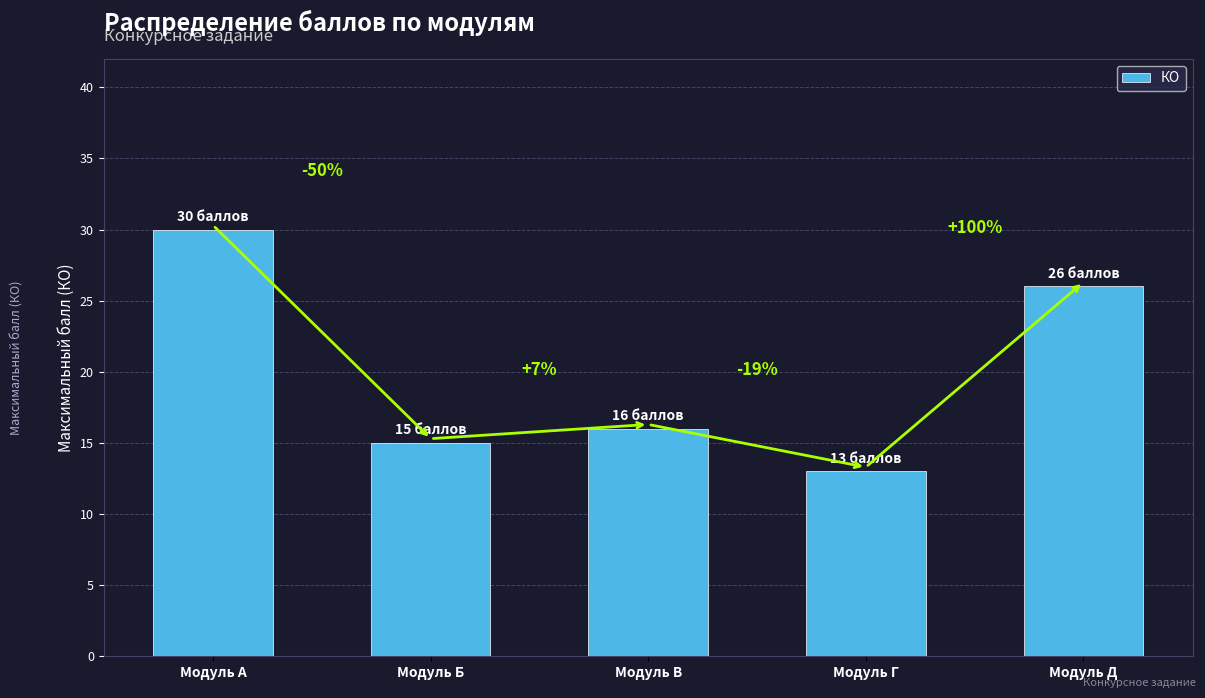

What is the average value?

20